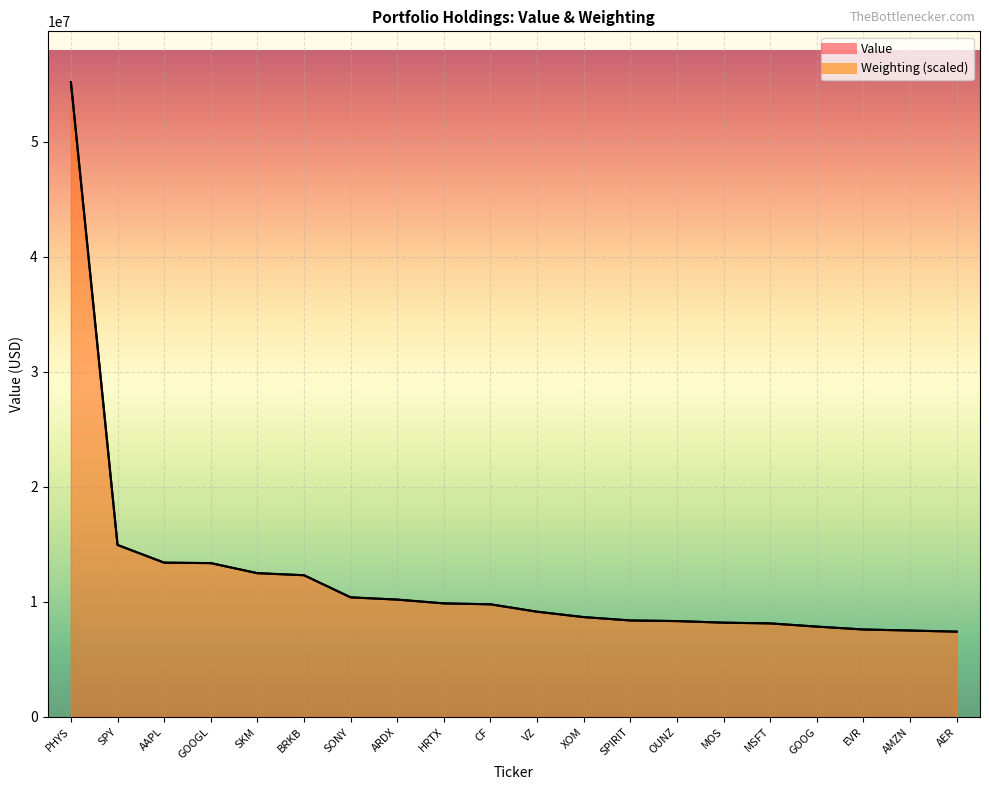

What is the difference between the highest and lowest values at HRTX?

2220.7